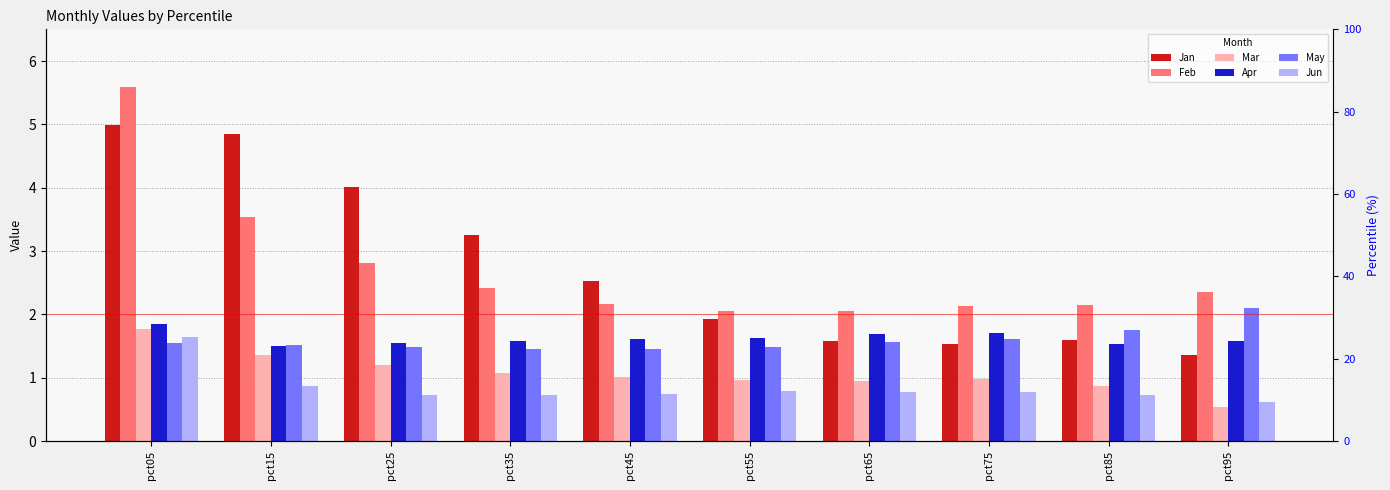

The Mar series shows 0.3 at pct25. True or false?

False